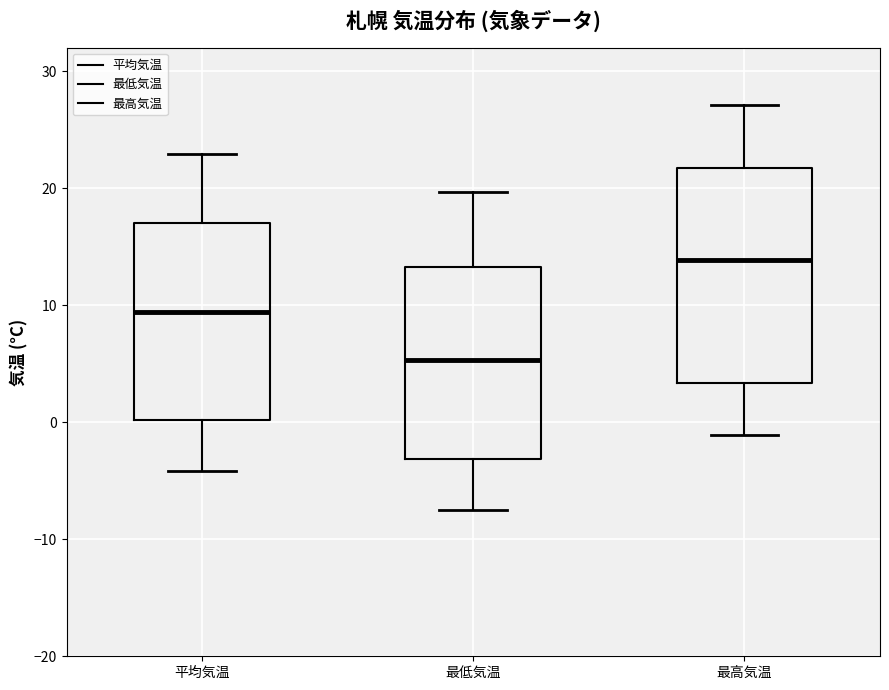

Where is the upper edge of the box for 最高気温 on the y-axis? The values are not printed on the chart, so give them approximately, as read against the axis.

22